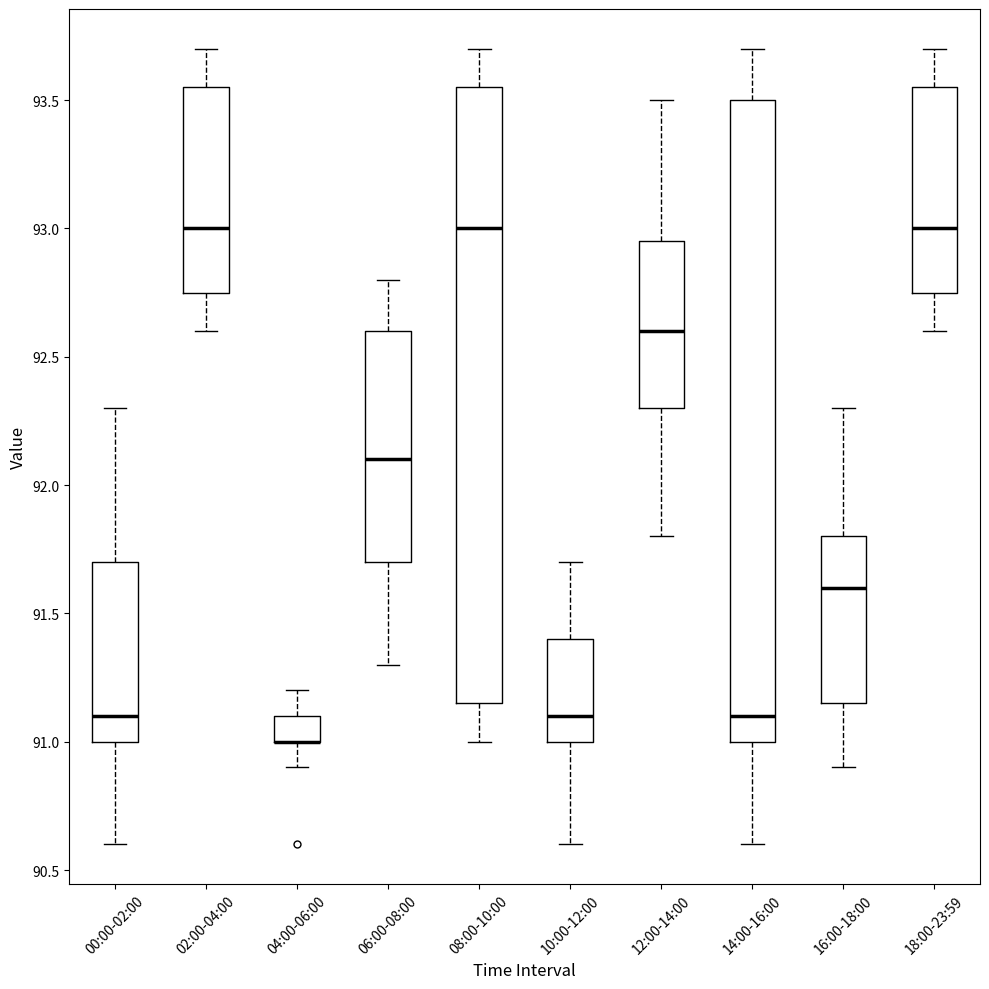

Reading left to right, transcribe this box plot: for each box, give where its median line is, the range the box spans, and where its two whiskers end, as read against the y-axis. The values are not printed on the chart, so give them approximately, as read against the axis.

00:00-02:00: median 91.10, box 91.00 to 91.70, whiskers 90.60 to 92.30
02:00-04:00: median 93.00, box 92.75 to 93.55, whiskers 92.60 to 93.70
04:00-06:00: median 91.00 (drawn on the box's lower edge), box 91.00 to 91.10, whiskers 90.90 to 91.20
06:00-08:00: median 92.10, box 91.70 to 92.60, whiskers 91.30 to 92.80
08:00-10:00: median 93.00, box 91.15 to 93.55, whiskers 91.00 to 93.70
10:00-12:00: median 91.10, box 91.00 to 91.40, whiskers 90.60 to 91.70
12:00-14:00: median 92.60, box 92.30 to 92.95, whiskers 91.80 to 93.50
14:00-16:00: median 91.10, box 91.00 to 93.50, whiskers 90.60 to 93.70
16:00-18:00: median 91.60, box 91.15 to 91.80, whiskers 90.90 to 92.30
18:00-23:59: median 93.00, box 92.75 to 93.55, whiskers 92.60 to 93.70